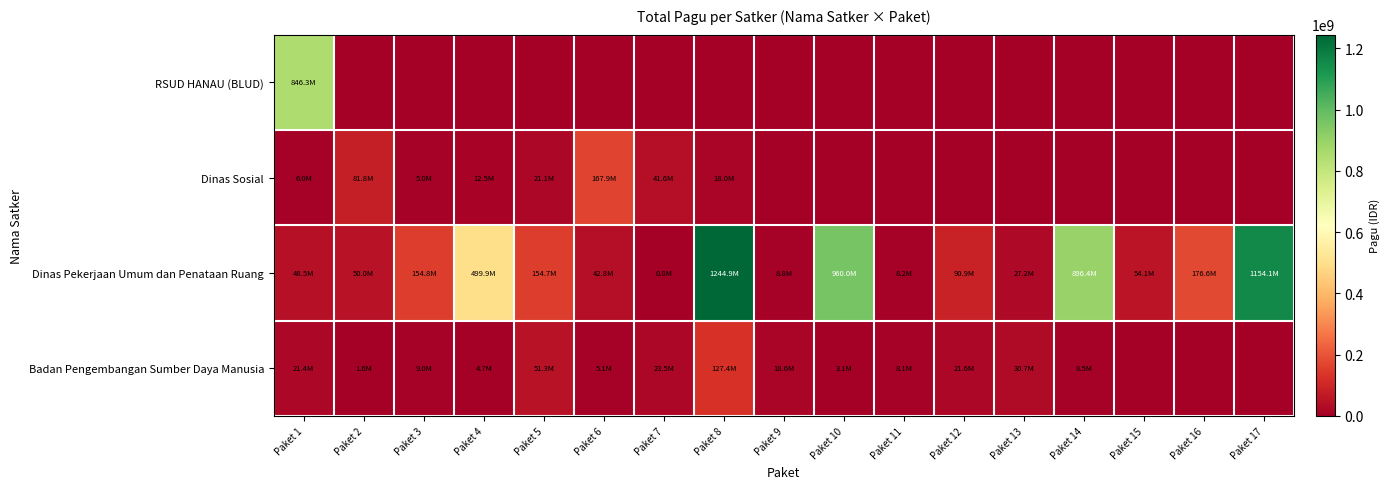

Reading right to left, extract all data points from this chart.

RSUD HANAU (BLUD): Paket 17=0	Paket 16=0	Paket 15=0	Paket 14=0	Paket 13=0	Paket 12=0	Paket 11=0	Paket 10=0	Paket 9=0	Paket 8=0	Paket 7=0	Paket 6=0	Paket 5=0	Paket 4=0	Paket 3=0	Paket 2=0	Paket 1=846300000
Dinas Sosial: Paket 17=0	Paket 16=0	Paket 15=0	Paket 14=0	Paket 13=0	Paket 12=0	Paket 11=0	Paket 10=0	Paket 9=0	Paket 8=18000000	Paket 7=41600000	Paket 6=167900000	Paket 5=21100000	Paket 4=12500000	Paket 3=5000000	Paket 2=81778000	Paket 1=6000000
Dinas Pekerjaan Umum dan Penataan Ruang: Paket 17=1154145000	Paket 16=176600000	Paket 15=54150000	Paket 14=896402000	Paket 13=27200000	Paket 12=90900000	Paket 11=8160000	Paket 10=959971000	Paket 9=8820000	Paket 8=1244880000	Paket 7=800000	Paket 6=42800000	Paket 5=154650000	Paket 4=499932000	Paket 3=154840000	Paket 2=50000000	Paket 1=48500000
Badan Pengembangan Sumber Daya Manusia: Paket 17=0	Paket 16=0	Paket 15=0	Paket 14=8471520	Paket 13=30660000	Paket 12=21624000	Paket 11=8130750	Paket 10=3069800	Paket 9=18570000	Paket 8=127409795	Paket 7=23508875	Paket 6=5100000	Paket 5=51337383	Paket 4=4675000	Paket 3=9001057	Paket 2=1650000	Paket 1=21435851